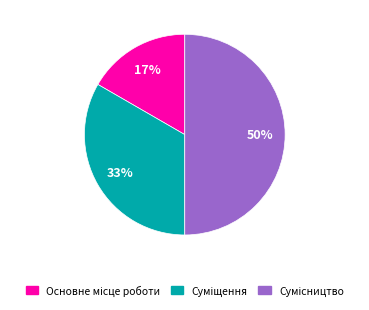

To the nearest percent, what is the difference between the largest and smallest slice percentages?

33%